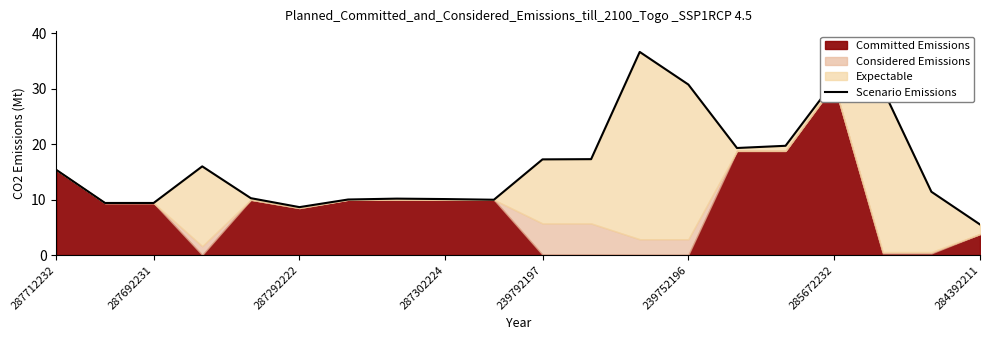

What is the ratio of the value at 10 to the value at 18?

1.5